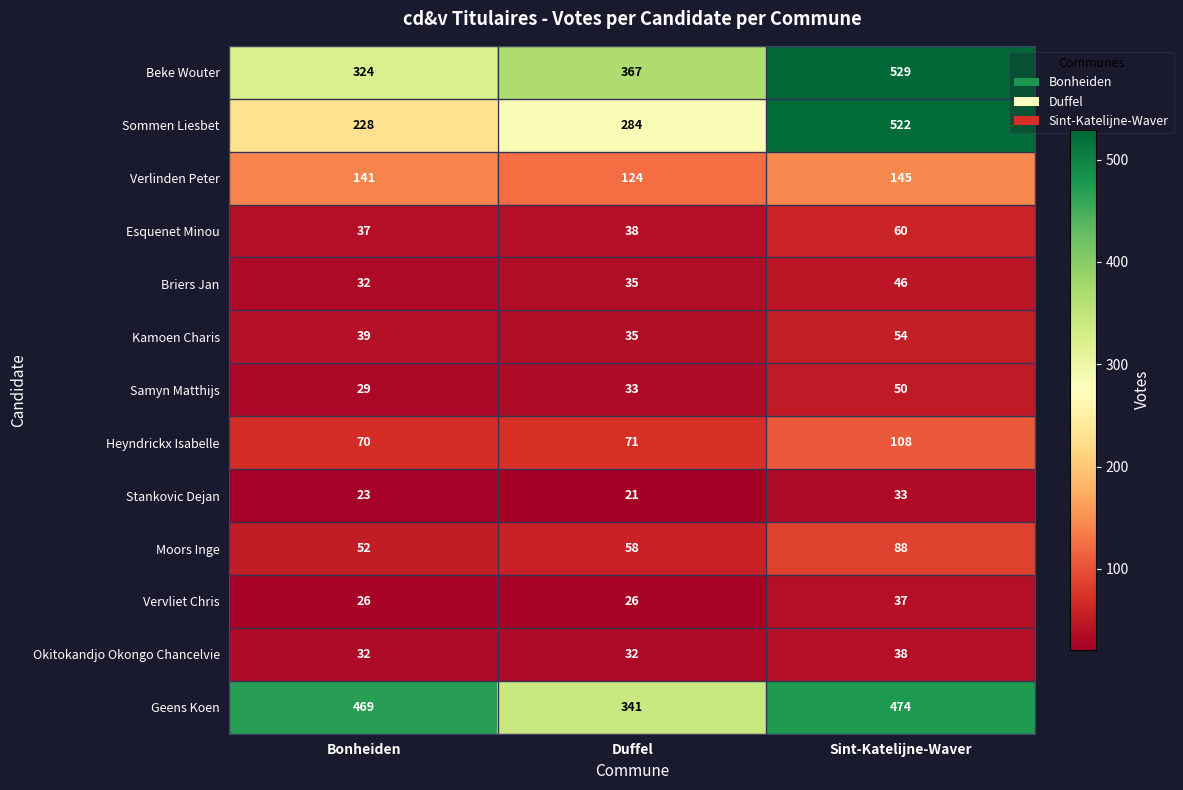

Where is Kamoen Charis nearest to the value 44?

Bonheiden